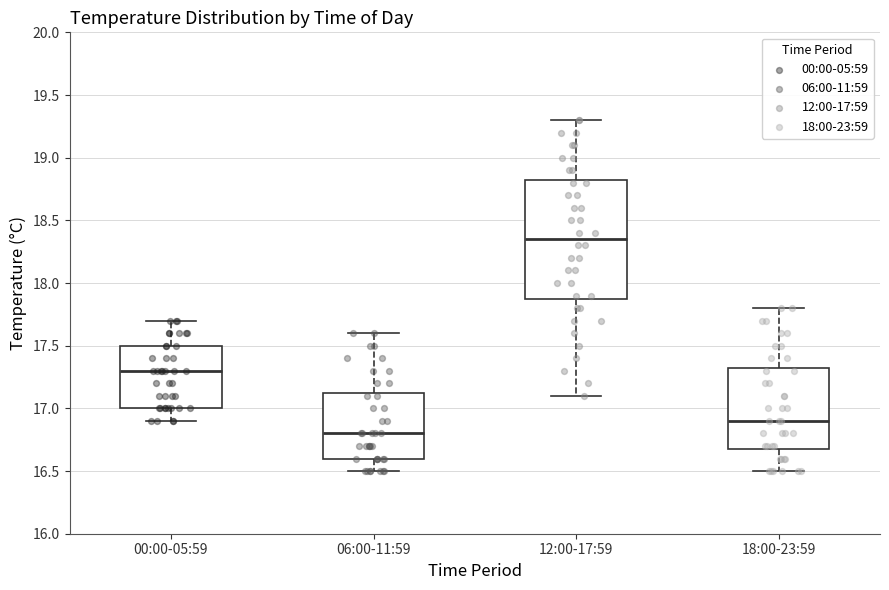

Reading left to right, transcribe this box plot: for each box, give where its median line is, the range the box spans, and where its two whiskers end, as read against the y-axis. The values are not printed on the chart, so give them approximately, as read against the axis.

00:00-05:59: median 17.30, box 17.00 to 17.50, whiskers 16.90 to 17.70
06:00-11:59: median 16.80, box 16.60 to 17.15, whiskers 16.50 to 17.60
12:00-17:59: median 18.35, box 17.90 to 18.85, whiskers 17.10 to 19.30
18:00-23:59: median 16.90, box 16.70 to 17.35, whiskers 16.50 to 17.80